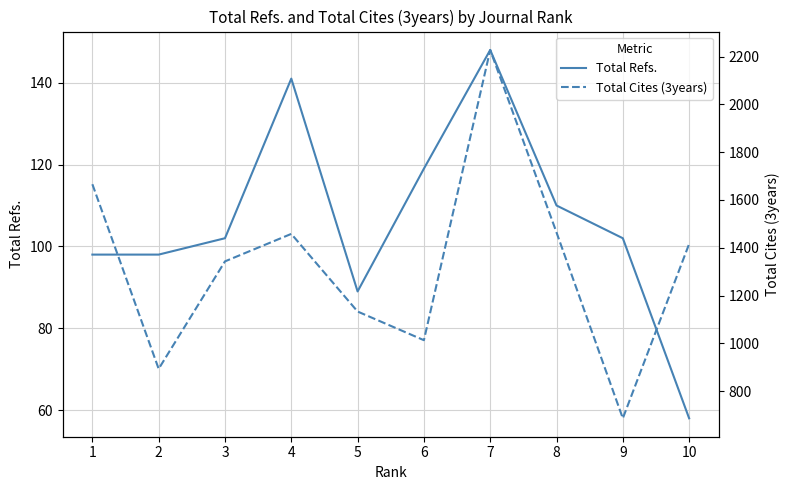

List the series in order of their overall mean, lowest first.

Total Refs., Total Cites (3years)